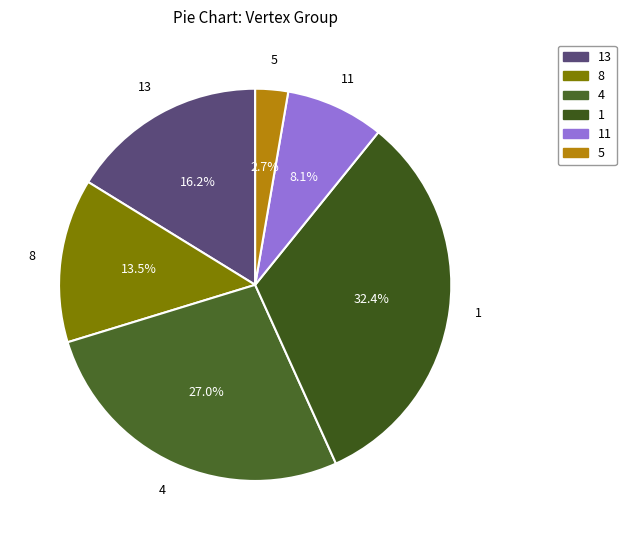

Is 13 the majority of the pie?

No